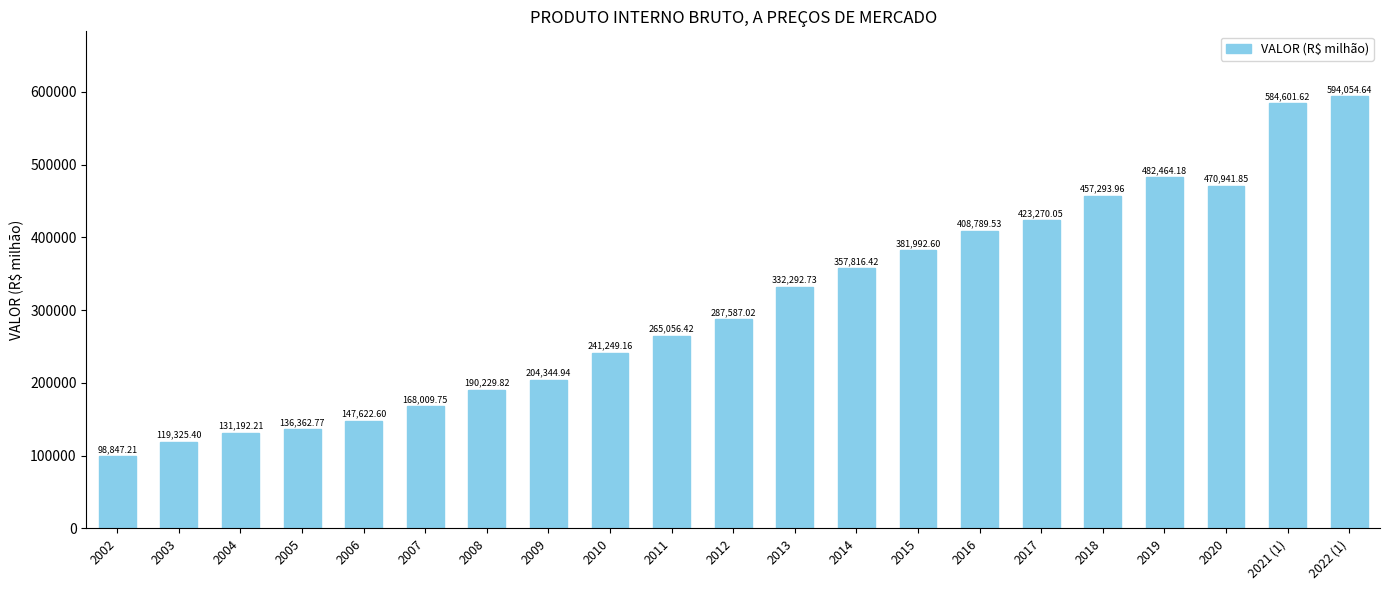

List the labels in order of value, smallest first.

2002, 2003, 2004, 2005, 2006, 2007, 2008, 2009, 2010, 2011, 2012, 2013, 2014, 2015, 2016, 2017, 2018, 2020, 2019, 2021 (1), 2022 (1)